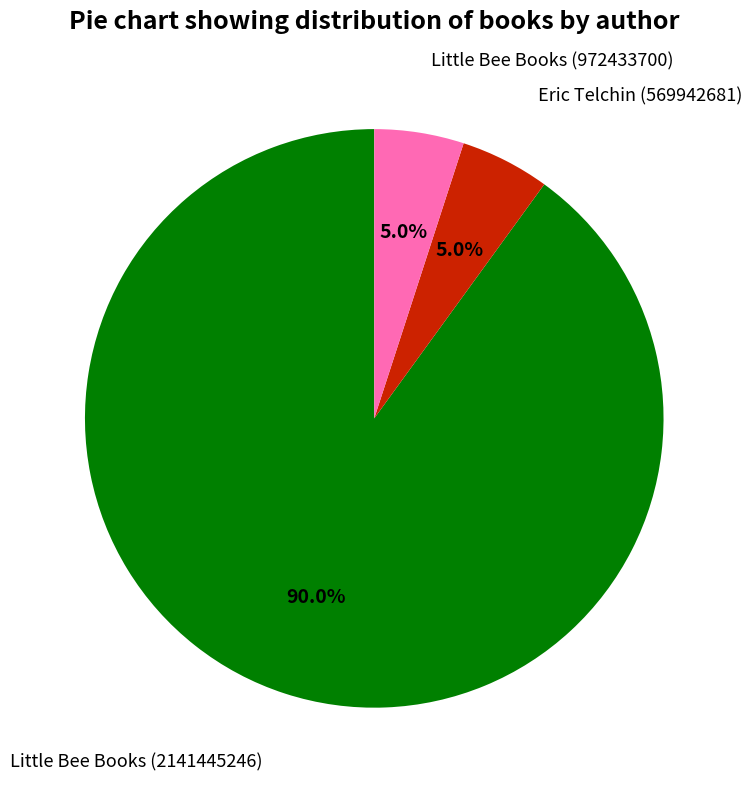

Count the number of slices in the pie.

3